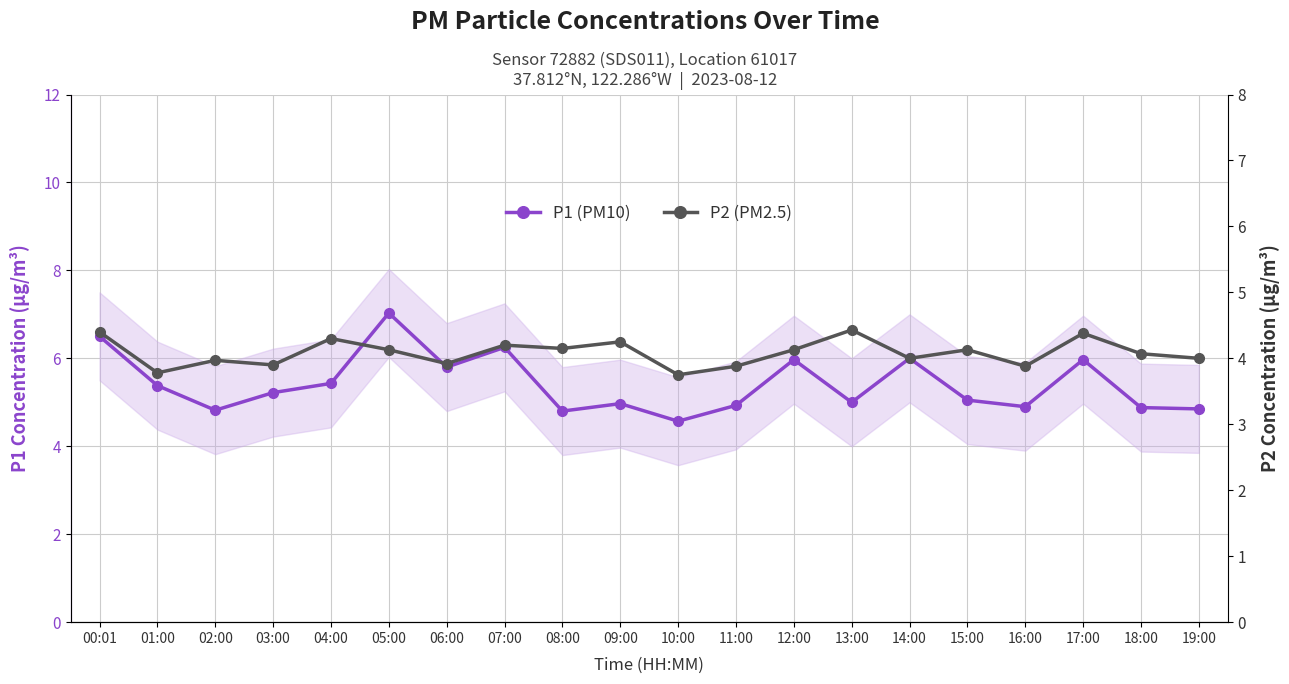

List the series in order of their overall mean, lowest first.

P2 (PM2.5), P1 (PM10)